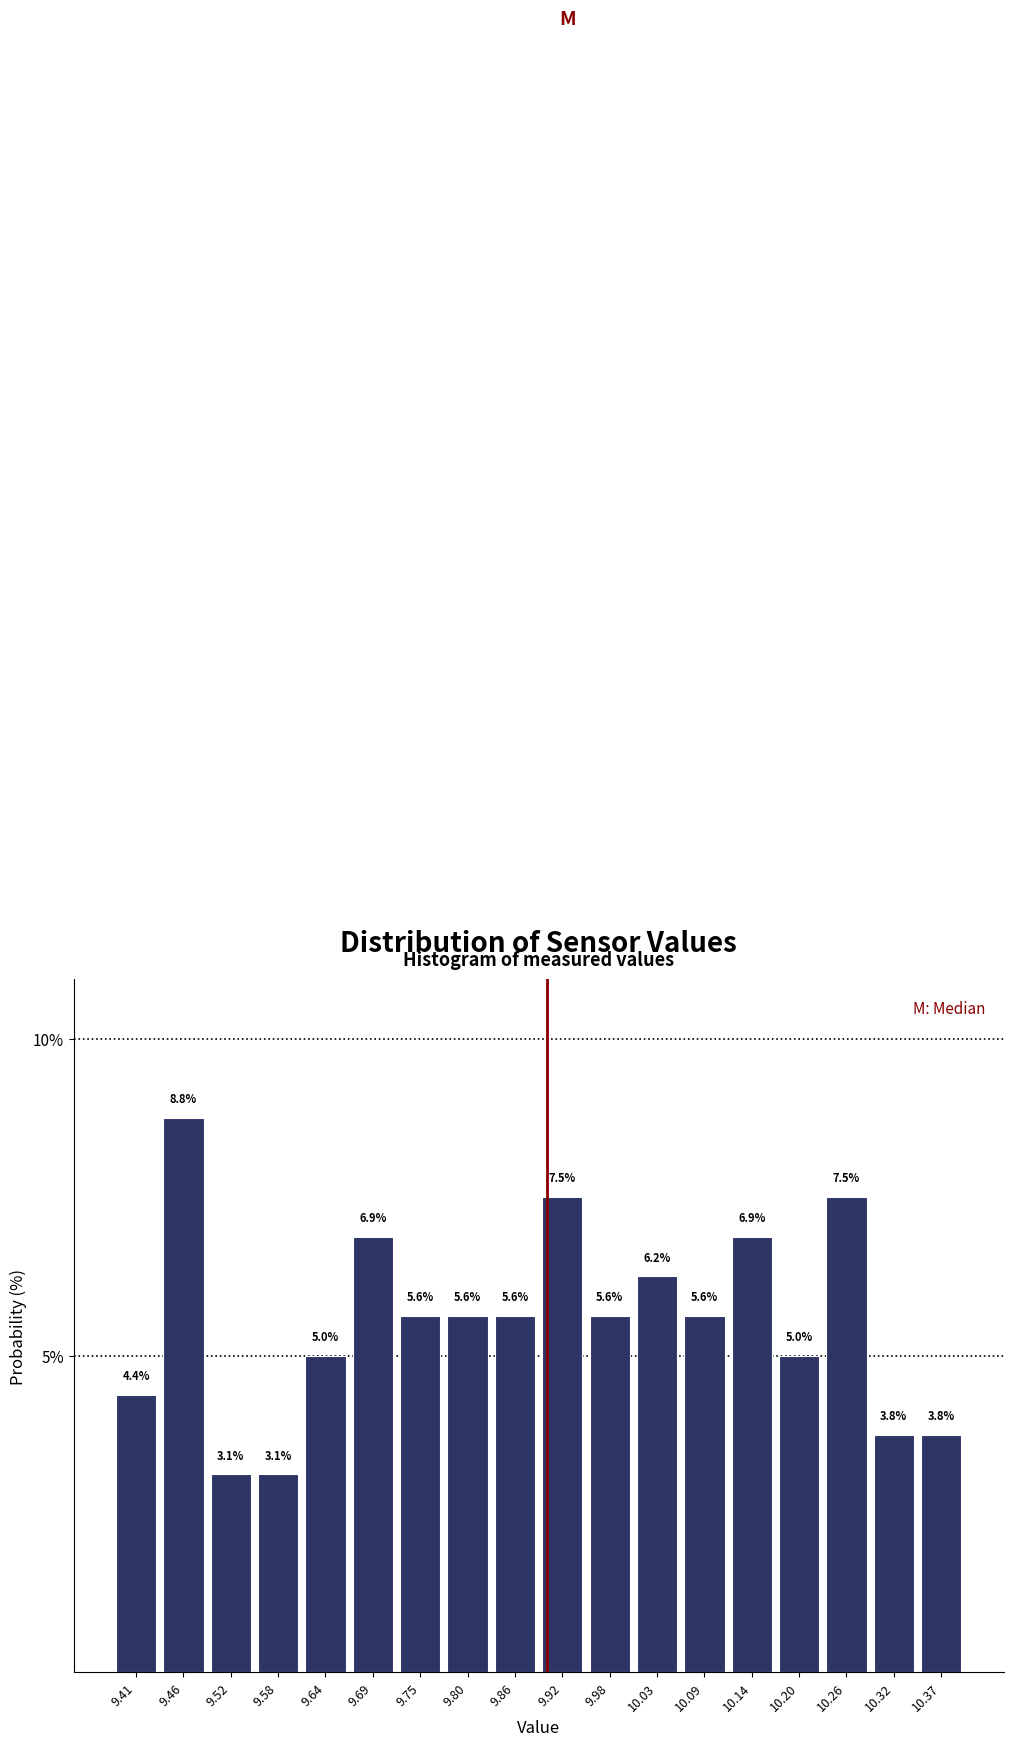

How tall is the bar that spans 10.34 to 10.40 on the x-axis? The bar edges are not printed on the chart, so give them approximately, as read against the axis.

3.8